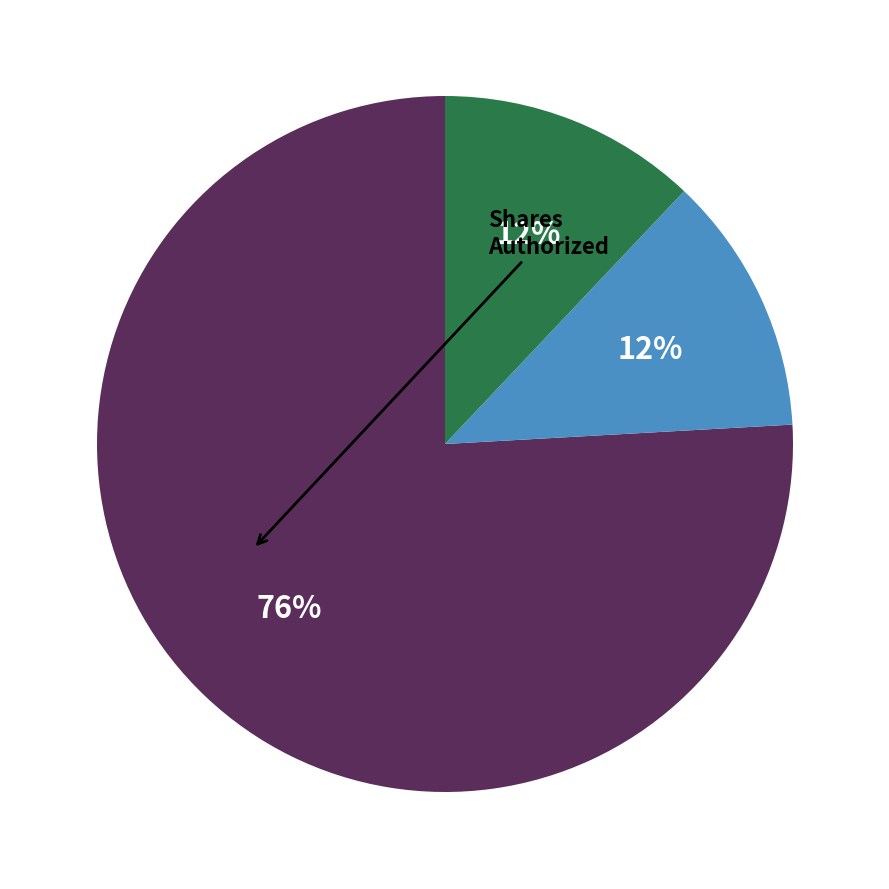

Is there any slice that represents more than half of the pie?

Yes